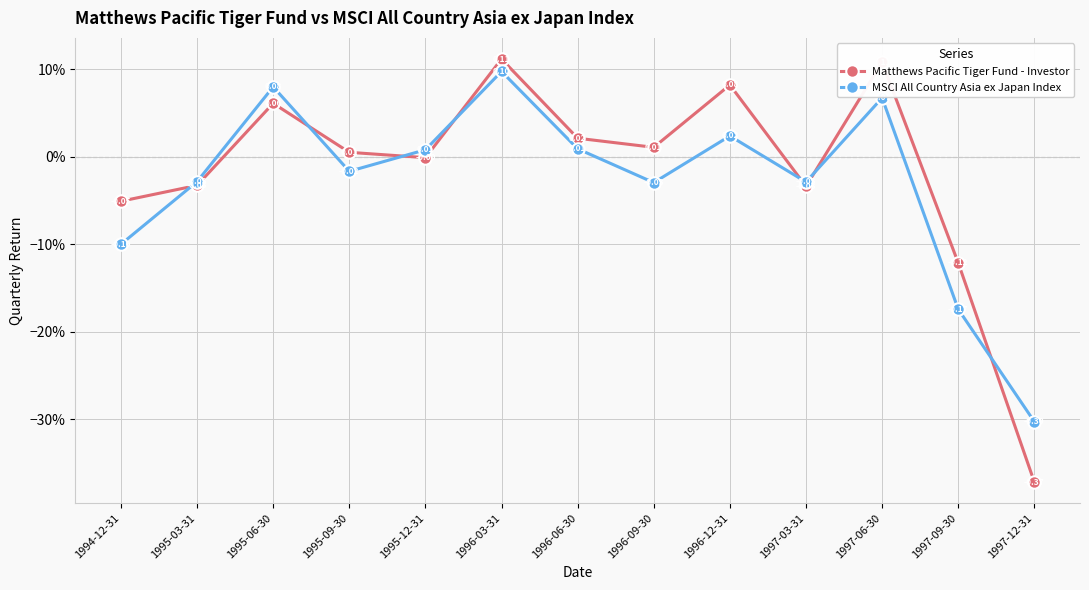

What is the highest value of the Matthews Pacific Tiger Fund - Investor series?

0.1